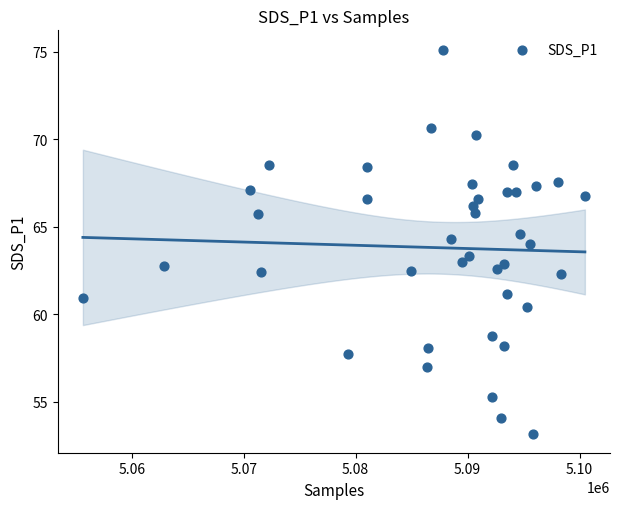

What is the range of Y values (max minus min)?

22.0